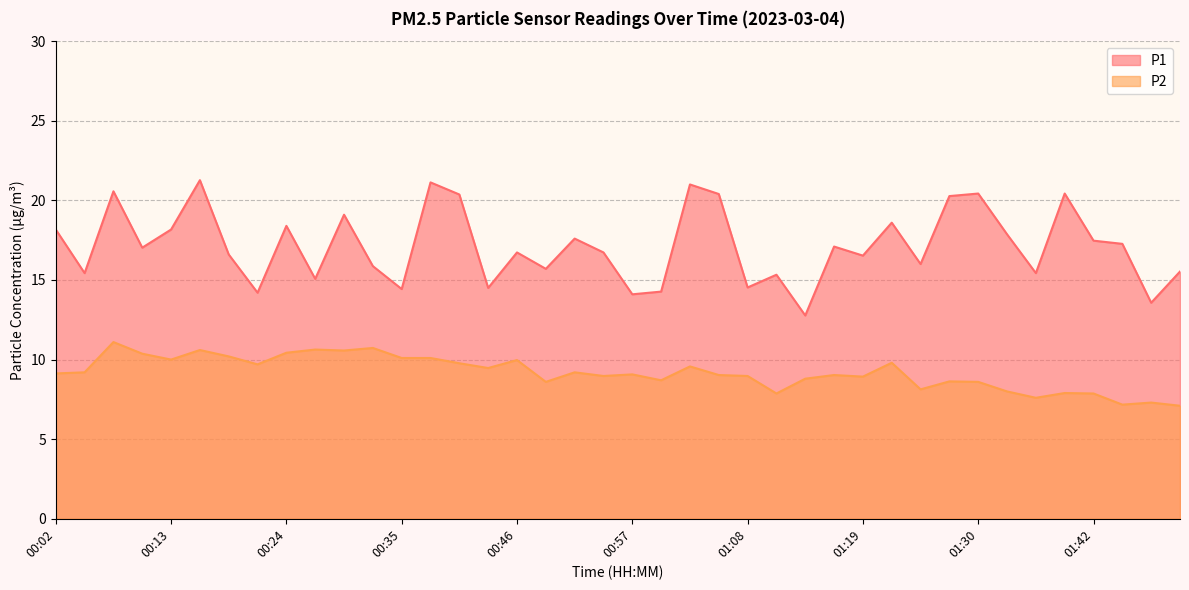

The value of P2 at 00:35 is 5.3. True or false?

False